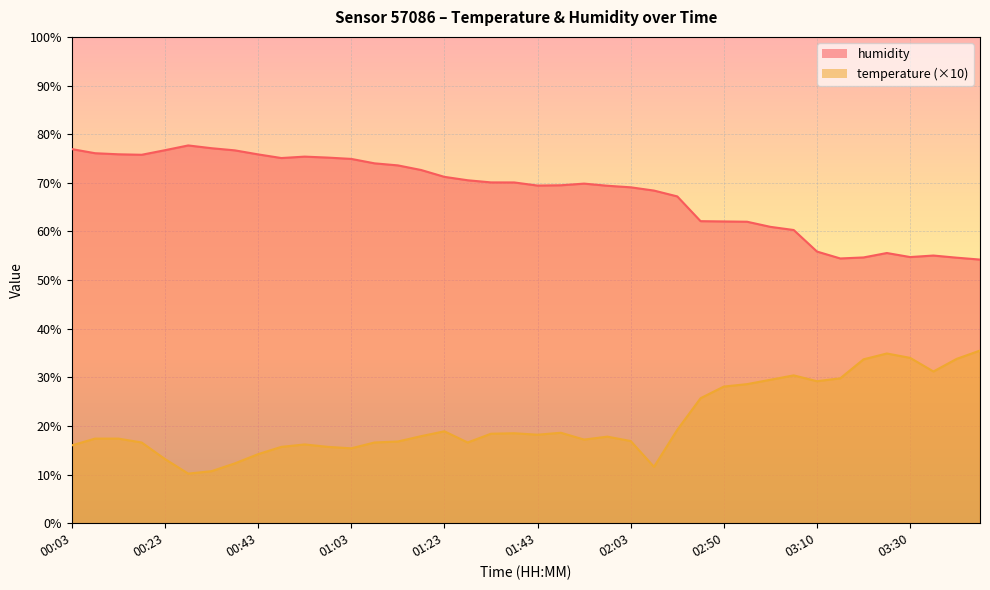

At which label does humidity reach its minimum?

03:51